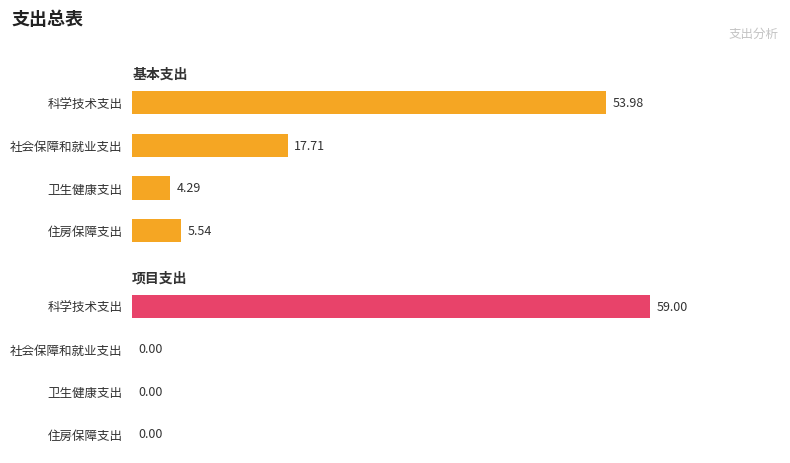

What is the difference between the maximum and minimum values in the 项目支出 series?

59.0